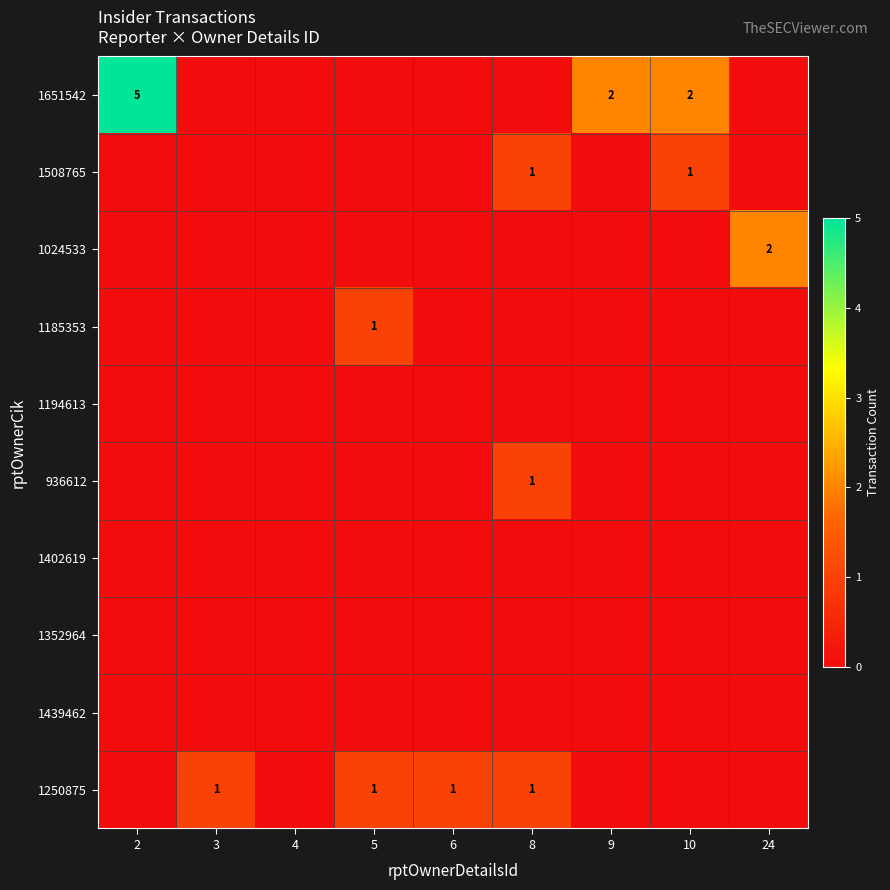

What is the sum of all 936612 values?

1